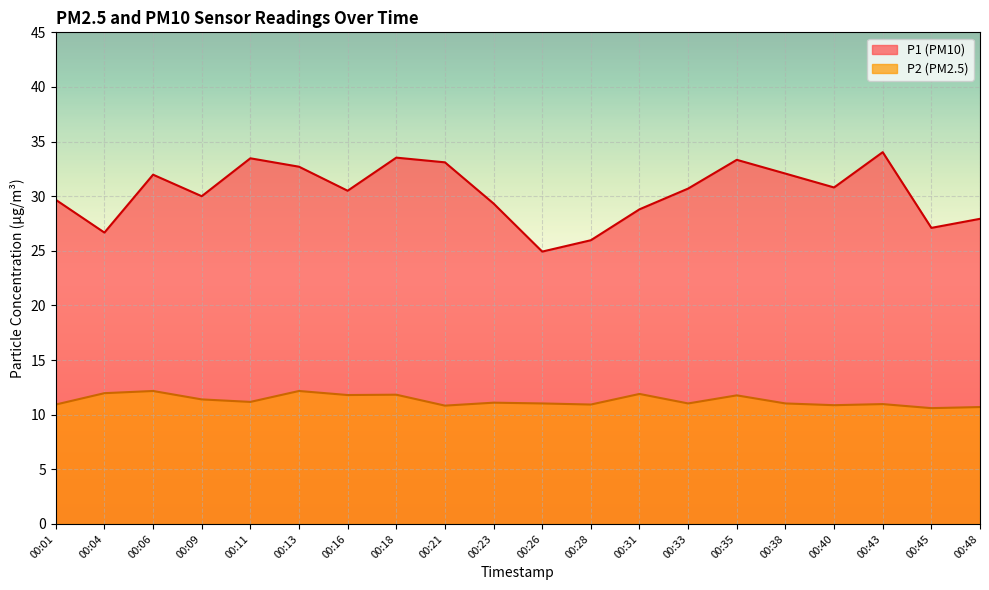

Is it true that P1 equals 16.2 at 00:06?

False